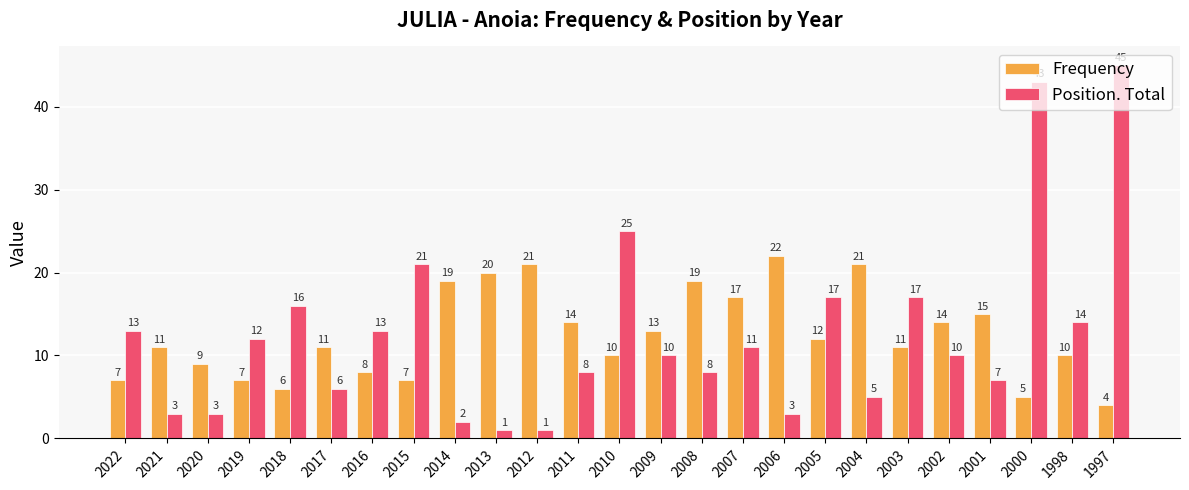

The Frequency series shows 5 at 2000. True or false?

True